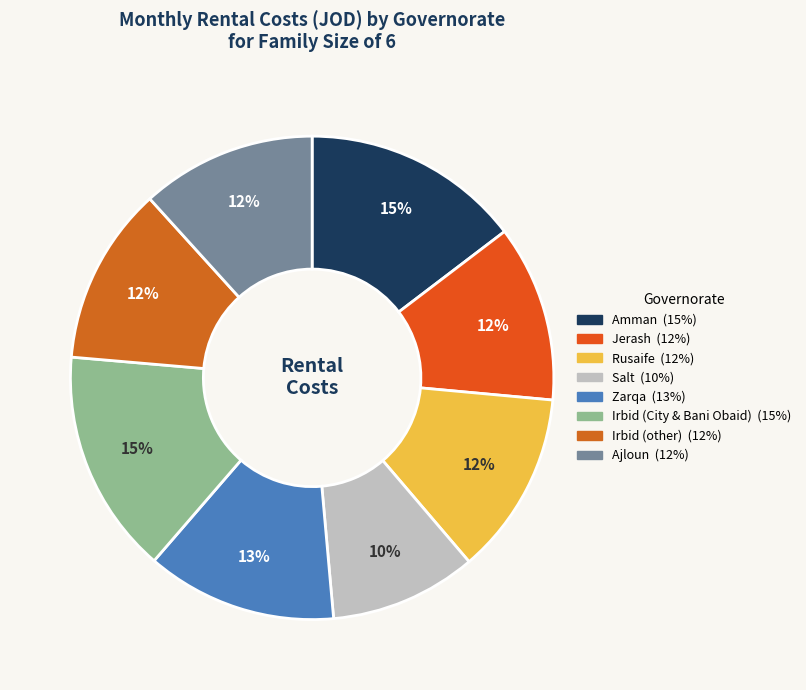

How many segments does this pie chart have?

8